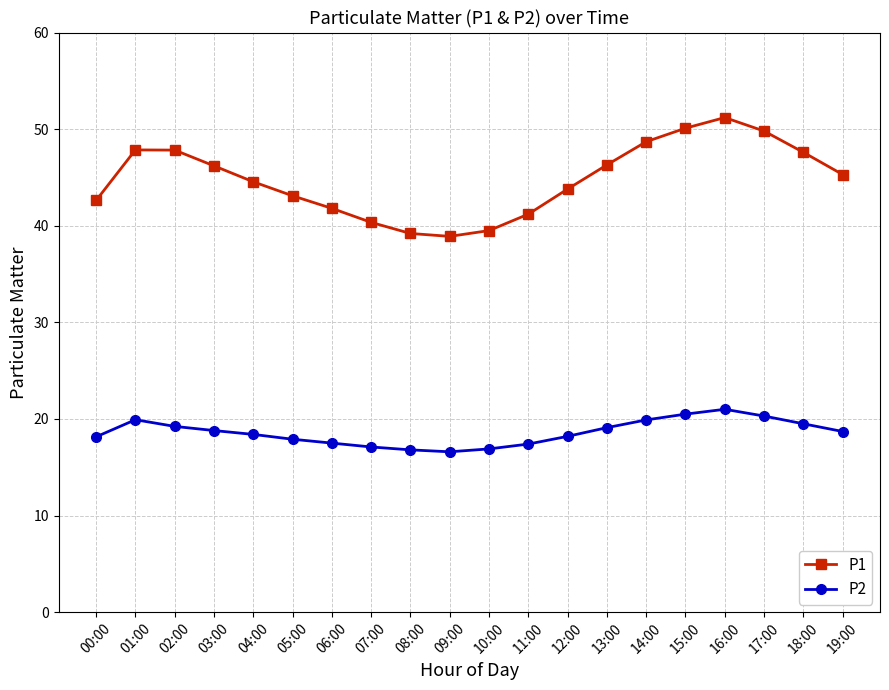

What is the difference between the highest and lowest values at 19:00?

26.6